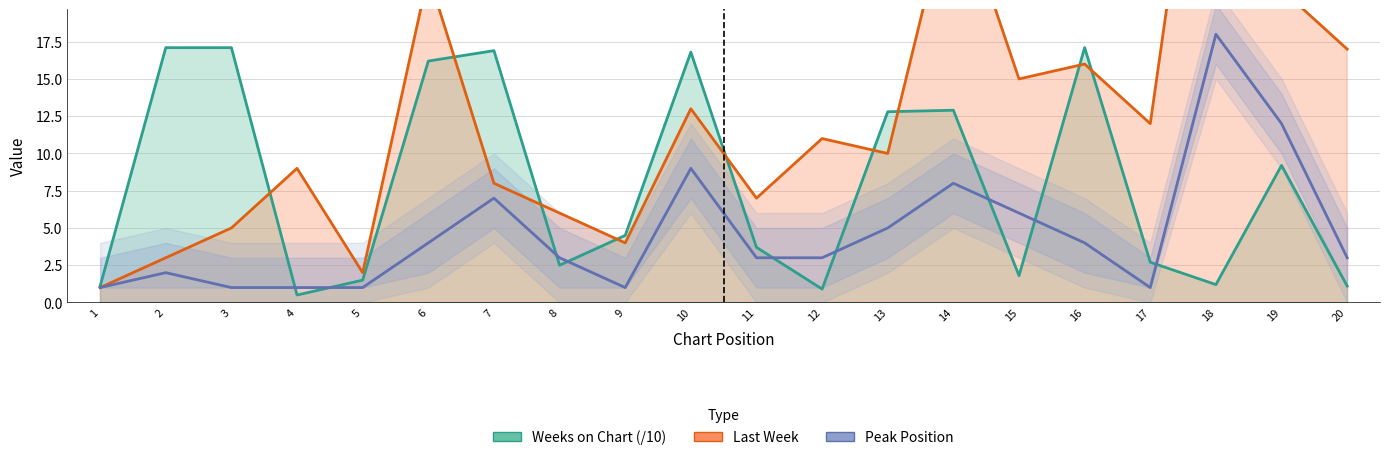

List the labels in order of Weeks on Chart (/10) value, largest first.

2, 3, 16, 7, 10, 6, 14, 13, 19, 9, 11, 17, 8, 15, 5, 18, 1, 20, 12, 4